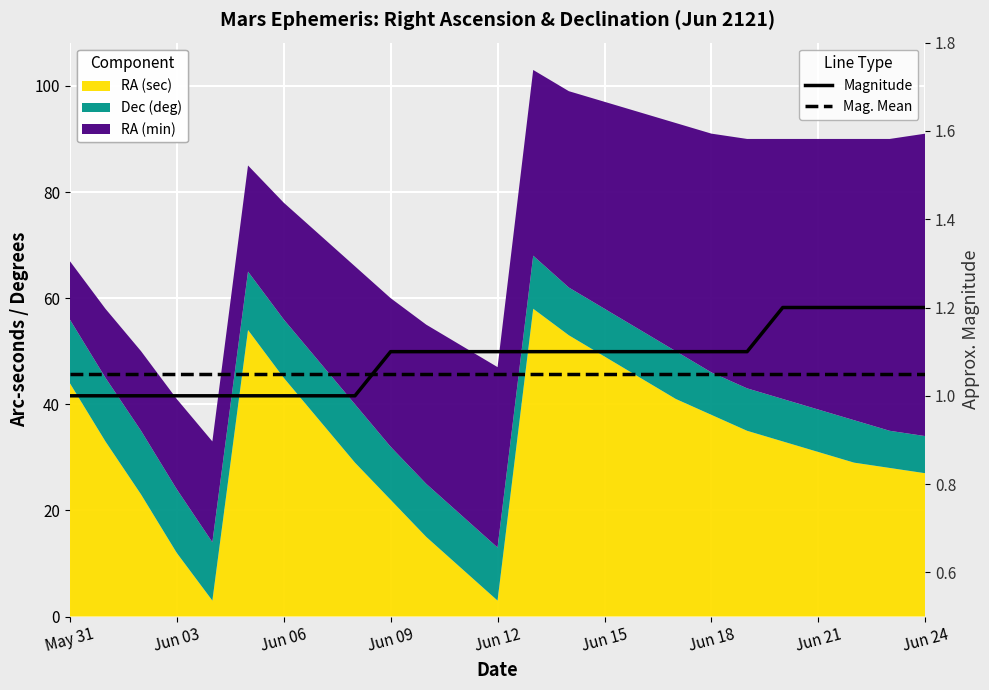

What is the difference between the highest and lowest values at 20?

0.1